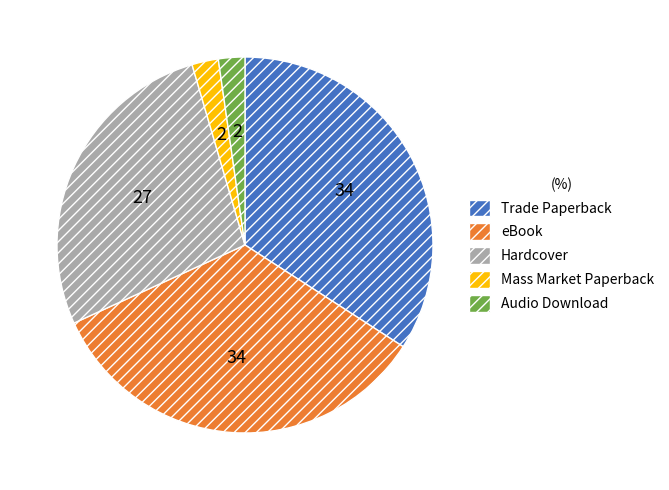

Does any single category account for the majority?

No